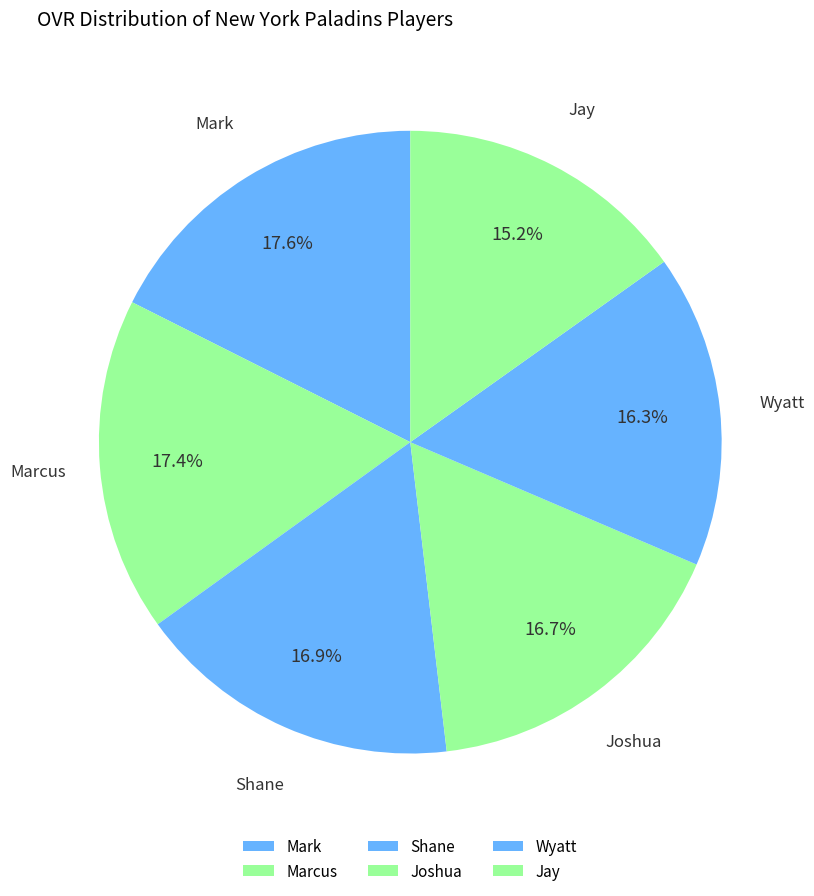

True or false: Shane accounts for 17% of the total.

True